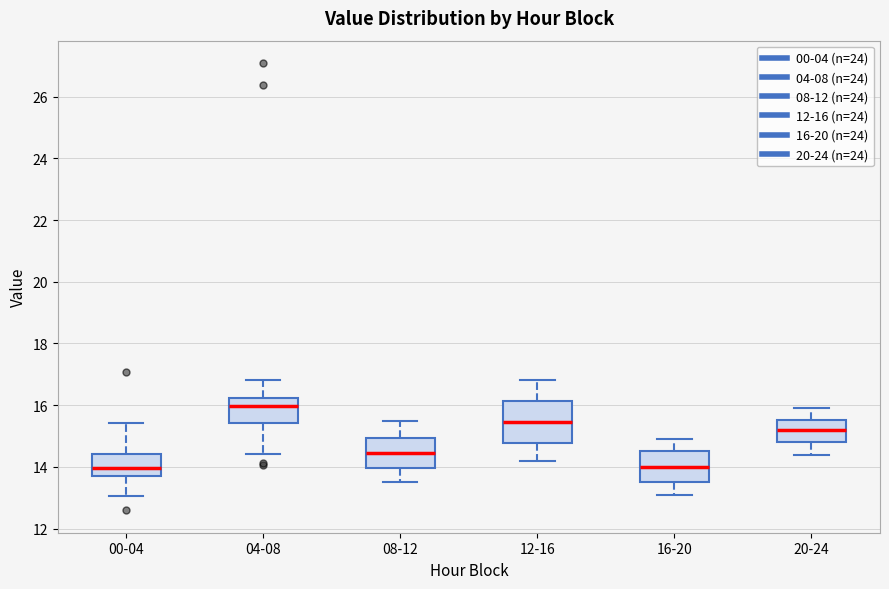

Comparing the boxes themselves (not the whiskers), which one is the tallest?

12-16